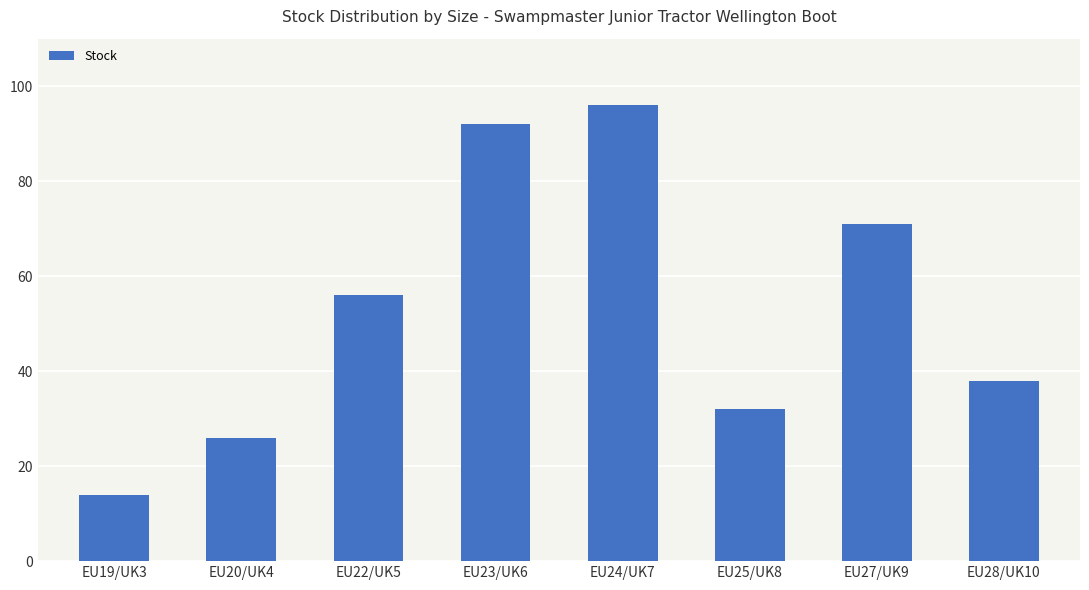

Are the bars horizontal?

No